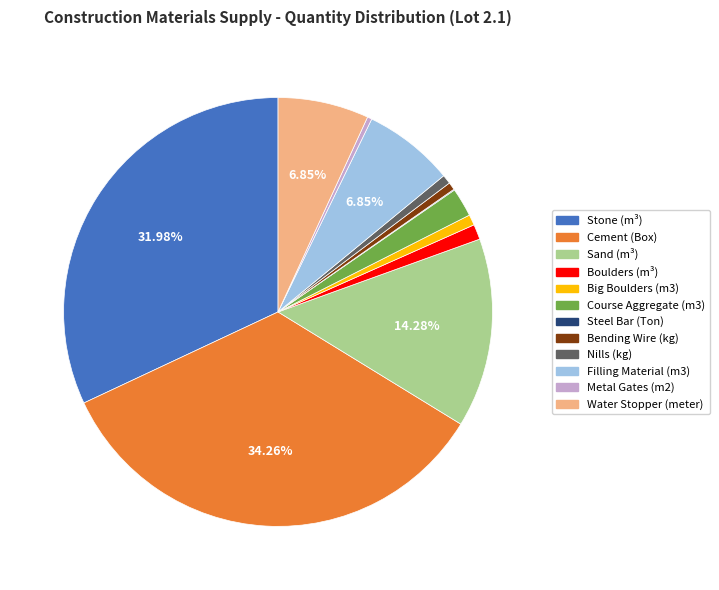

Between Metal Gates (m2) and Filling Material (m3), which is larger?

Filling Material (m3)